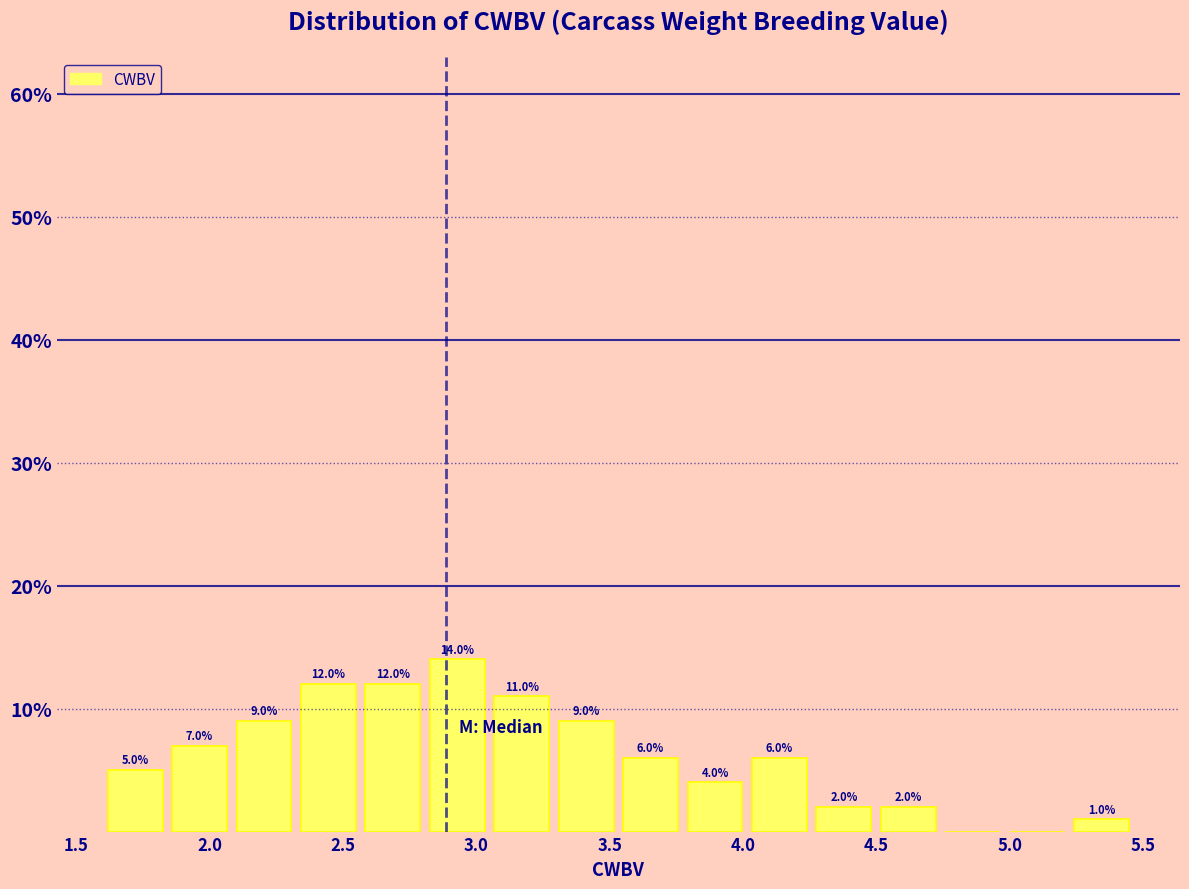

Which range on the x-axis has the tallest bar?

2.80 to 3.05